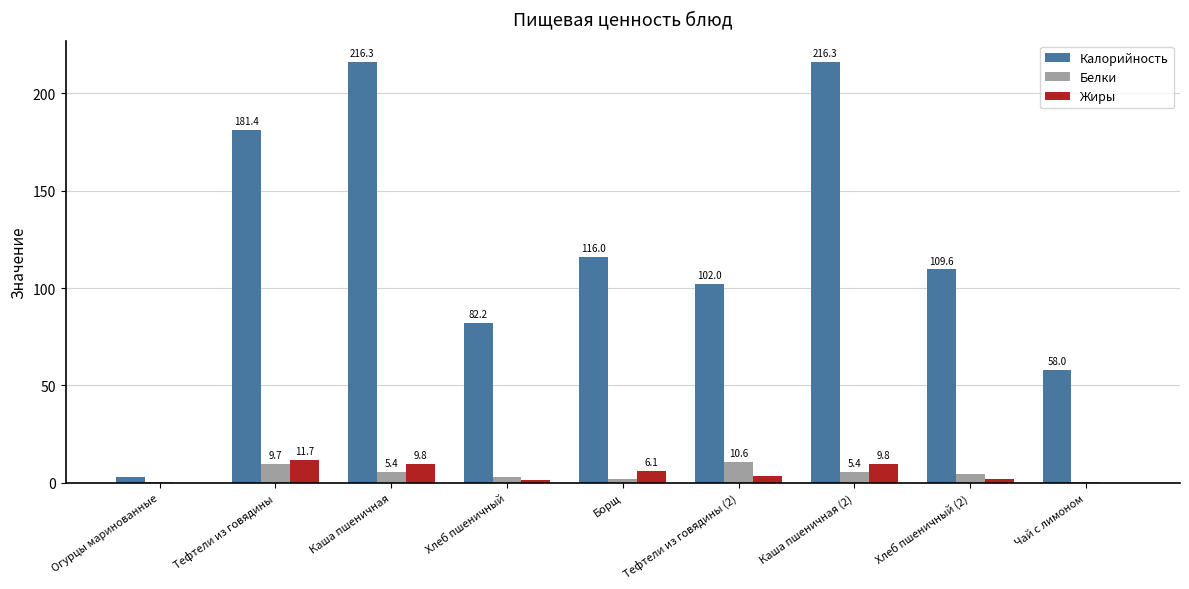

The value of Калорийность at Борщ is 43.6. True or false?

False